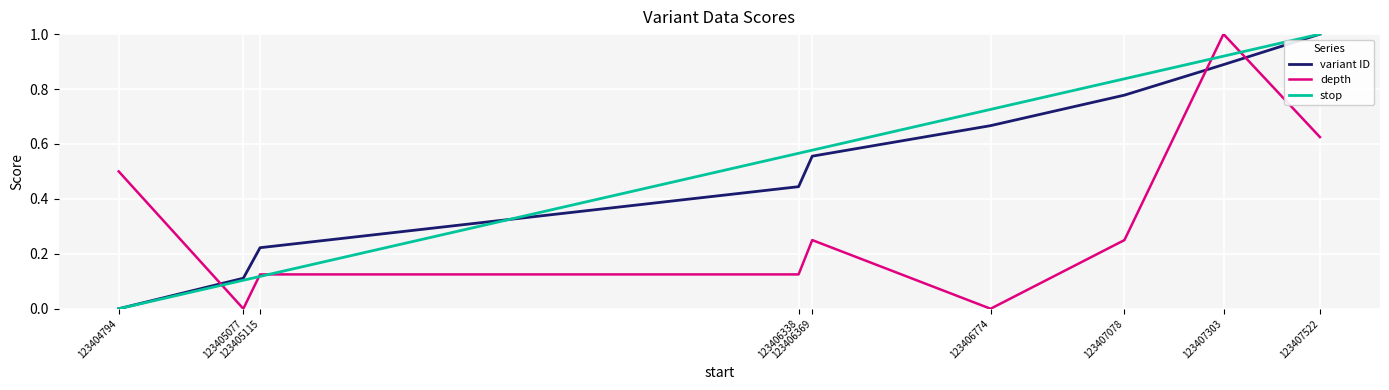

How many lines are shown in the chart?

3